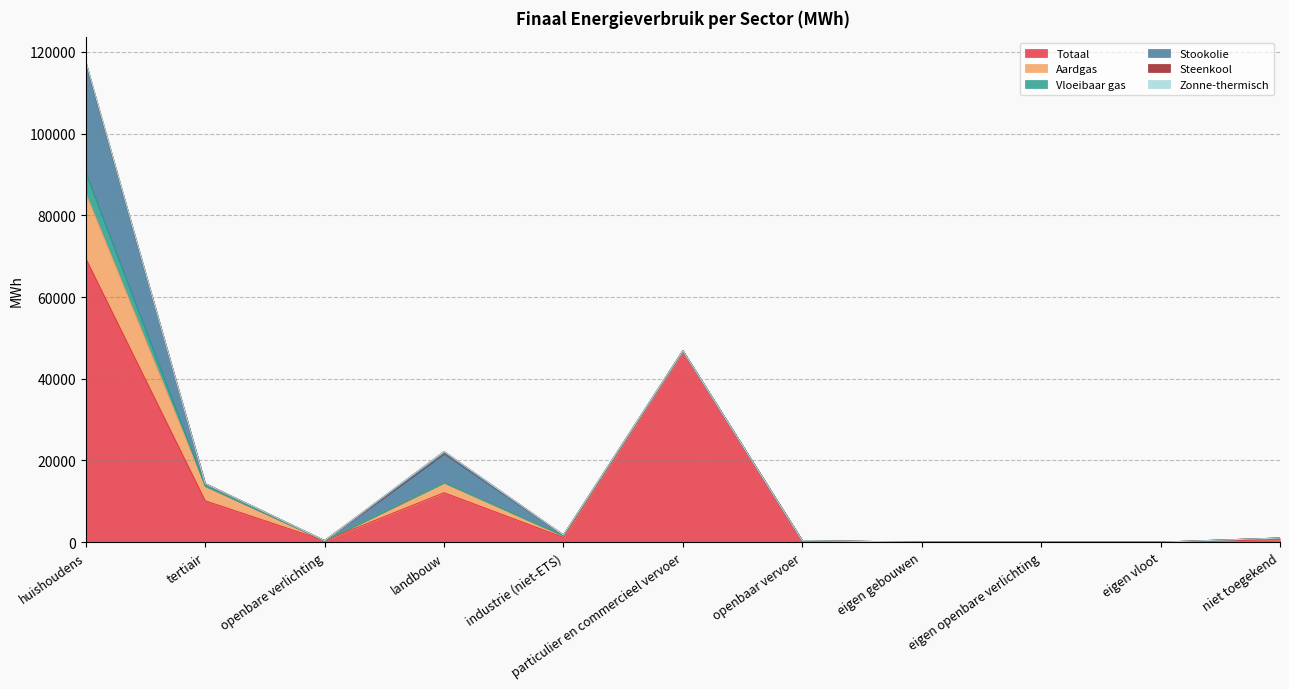

True or false: Steenkool and Totaal intersect in this chart.

False